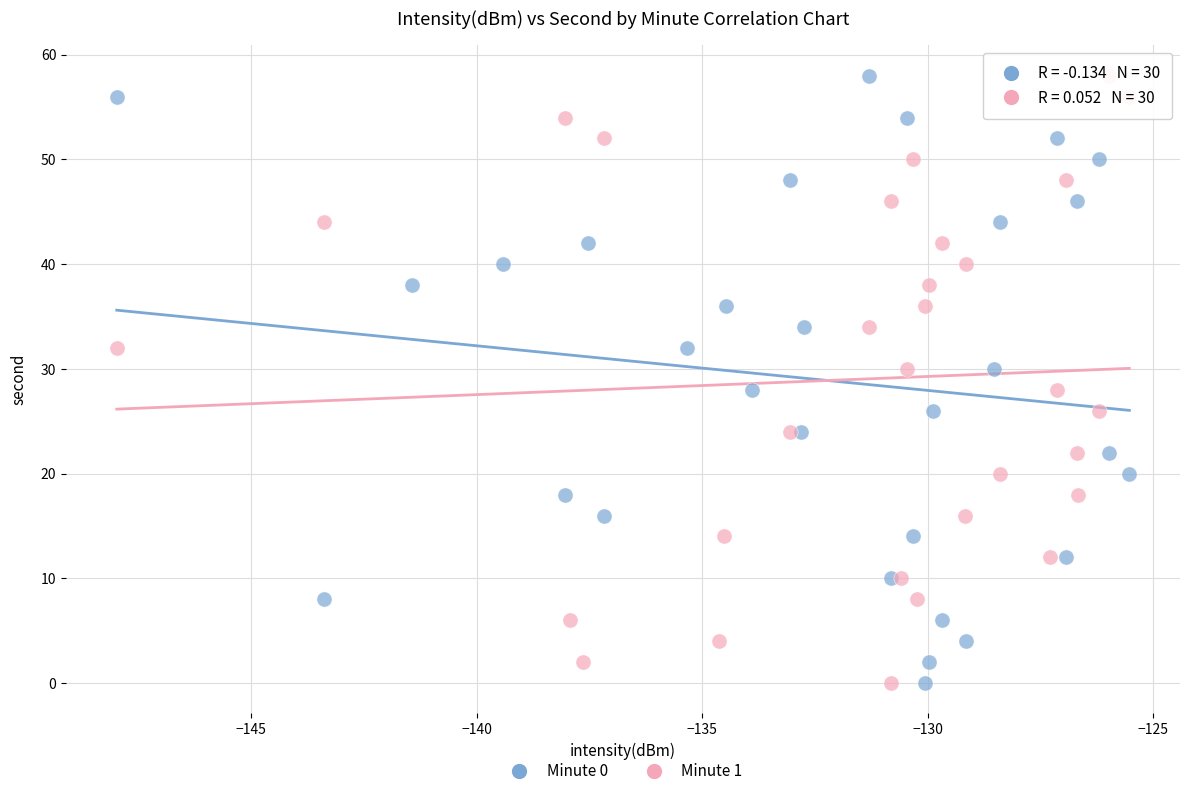

What are all the series names shown in the legend?

Minute 0, Minute 1